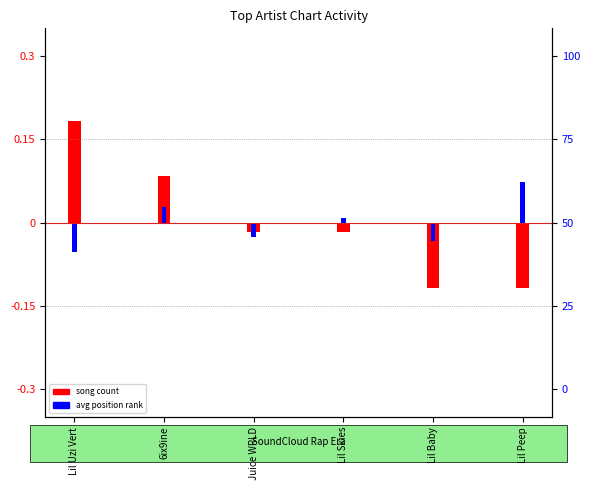

Which series has the largest range (max minus min)?

song count (normalized)